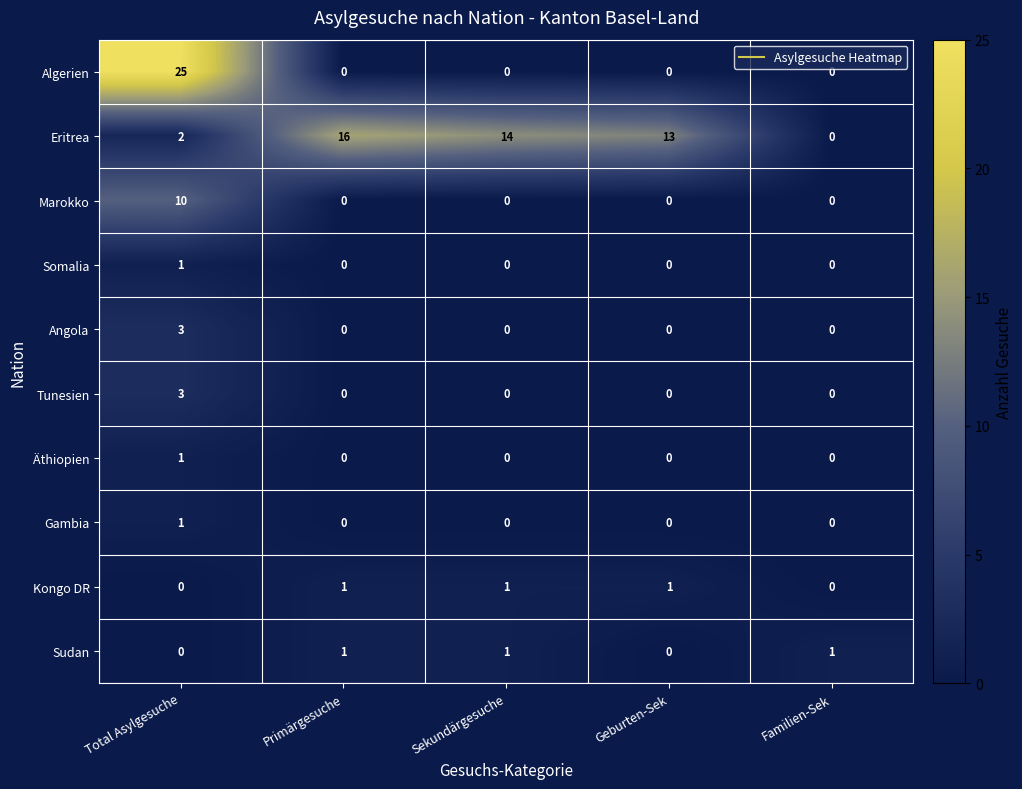

At which category does the chart reach its peak across all series?

Total Asylgesuche